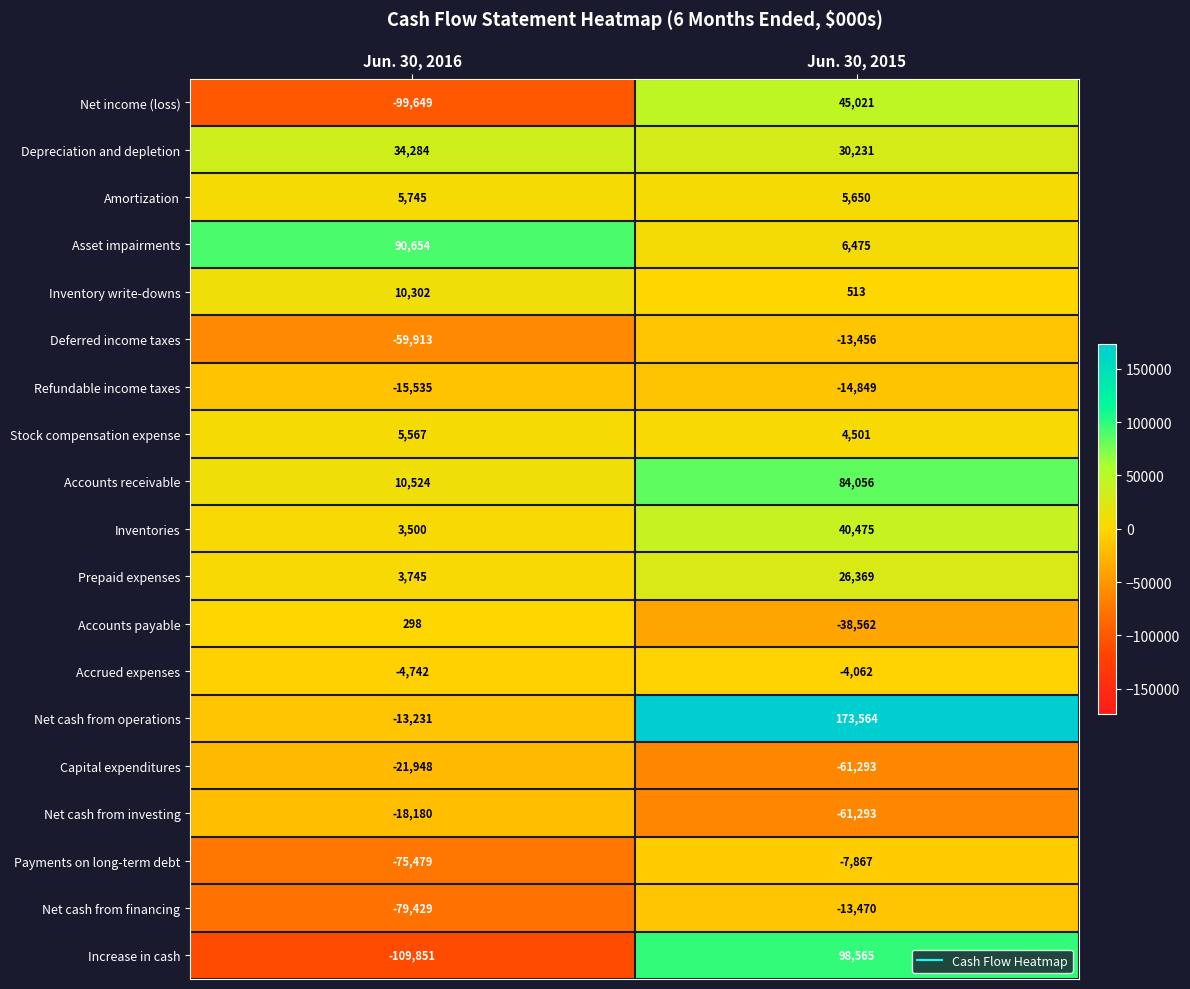

True or false: Asset impairments has a value of 21429 at Jun. 30, 2016.

False